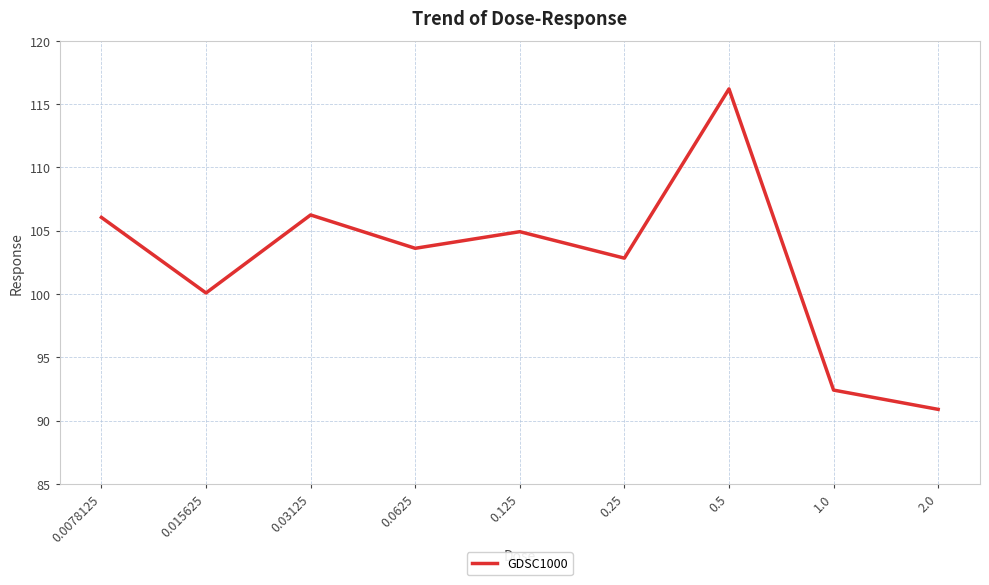

How many values are below 103?

4